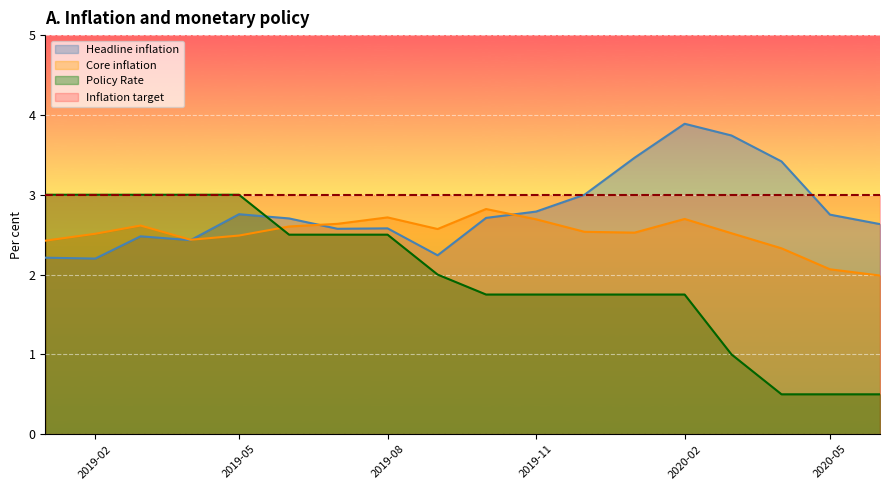

At how many categories does at least one series exceed 2?

18